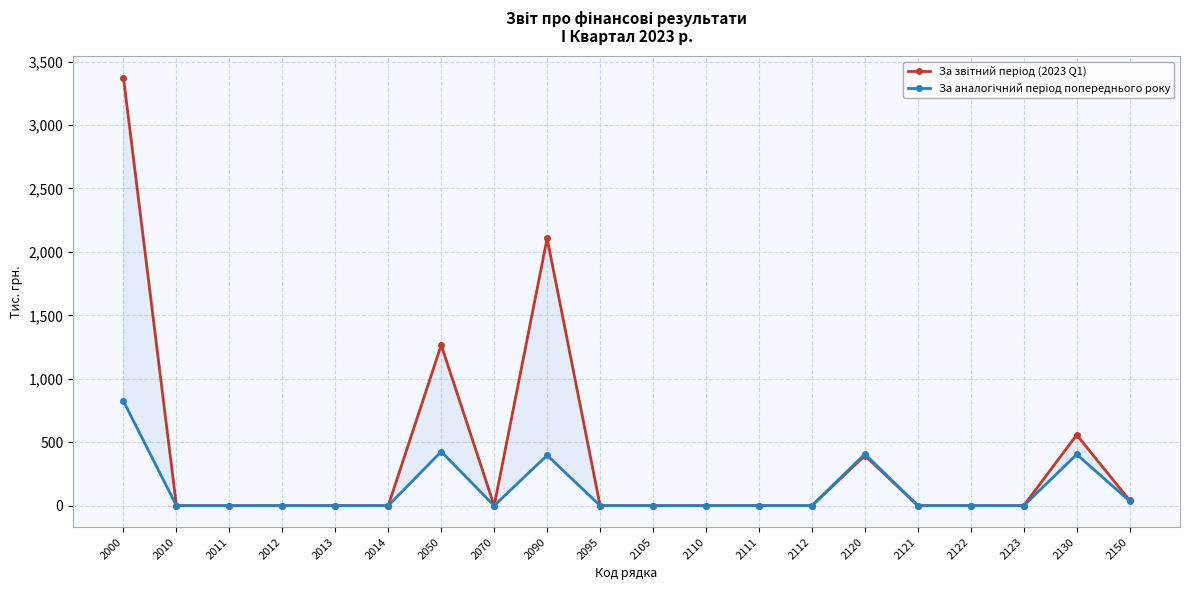

True or false: За звітний період (2023 Q1) has a value of 1266 at 2050.

True